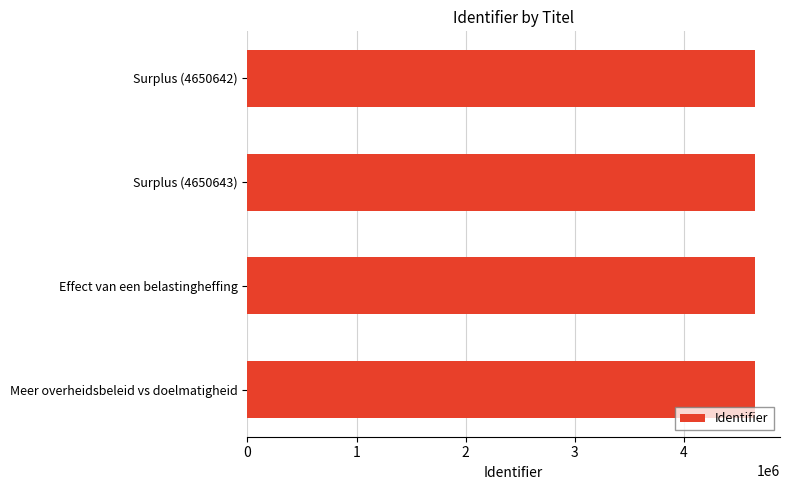

What is the sum of all values?

18602599